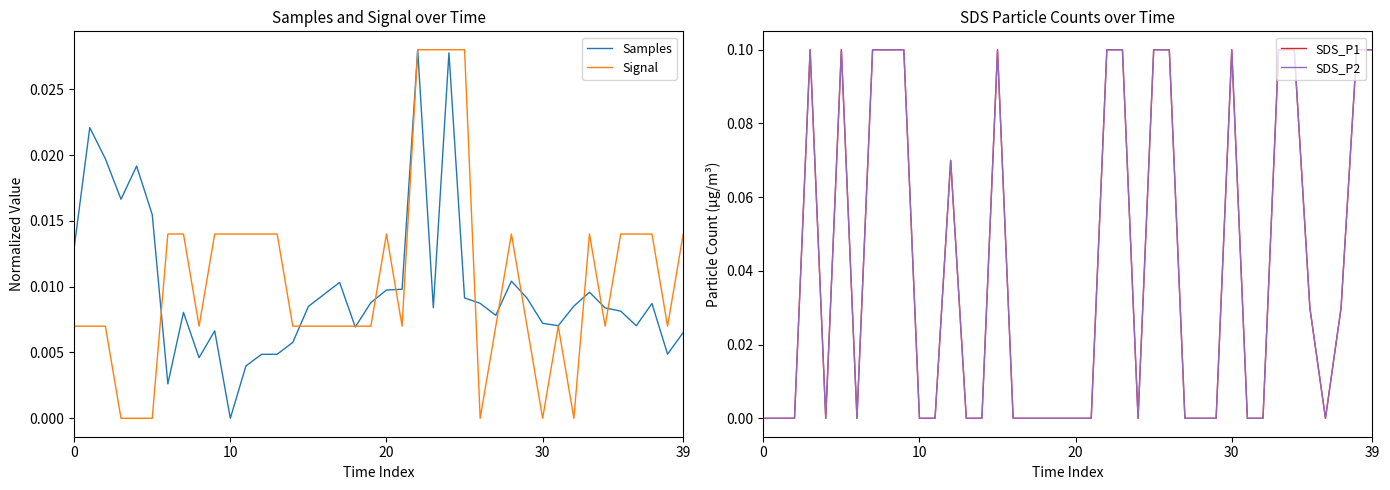

The value of Samples at 14 is 0.0. True or false?

False